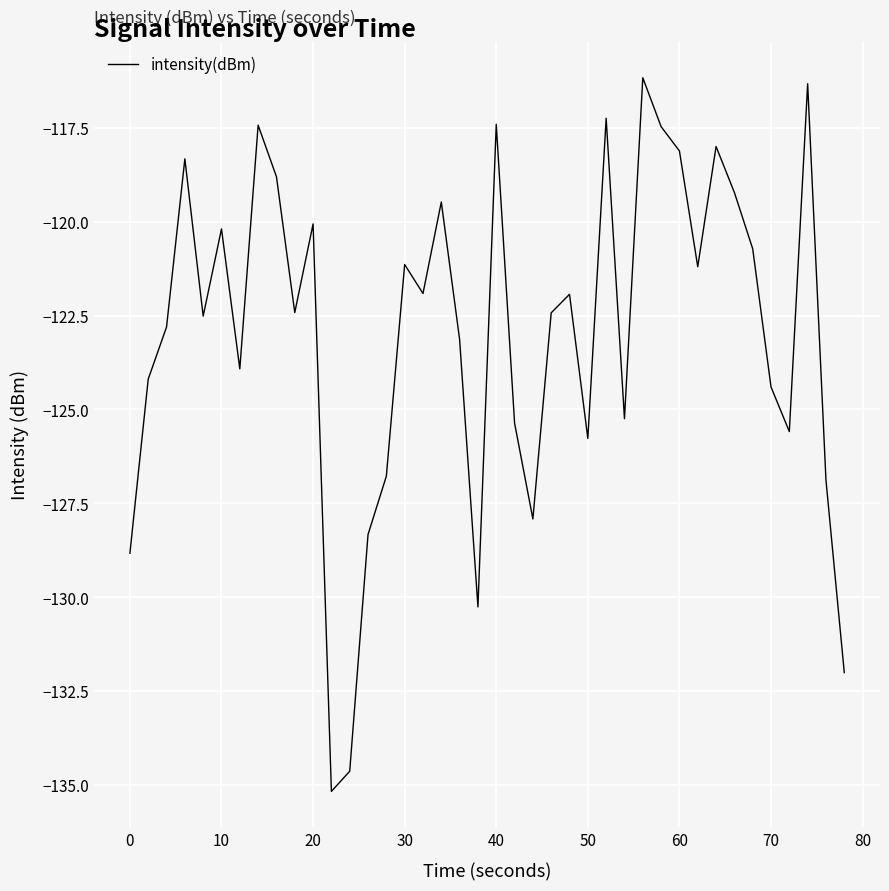

What is the difference between the maximum and minimum values?

19.0